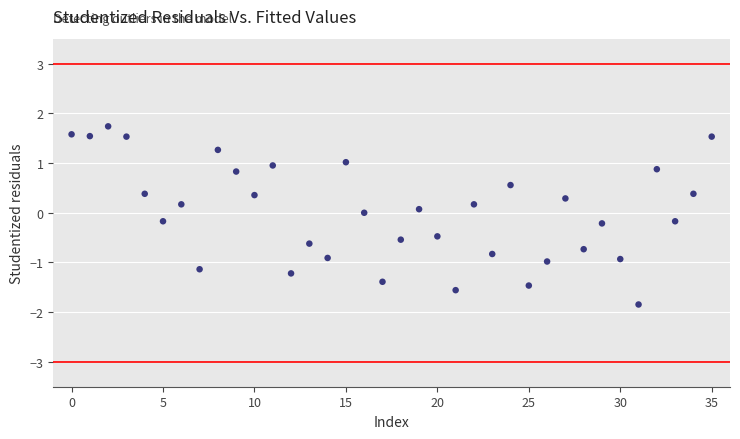

What is the range of Y values (max minus min)?

3.6